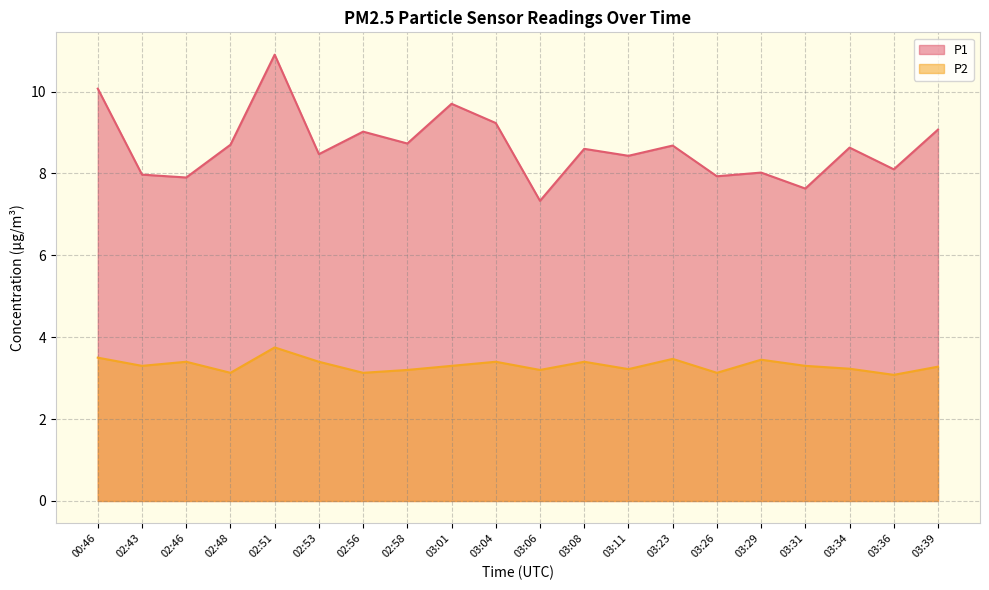

What is the maximum value shown in the chart?

10.9